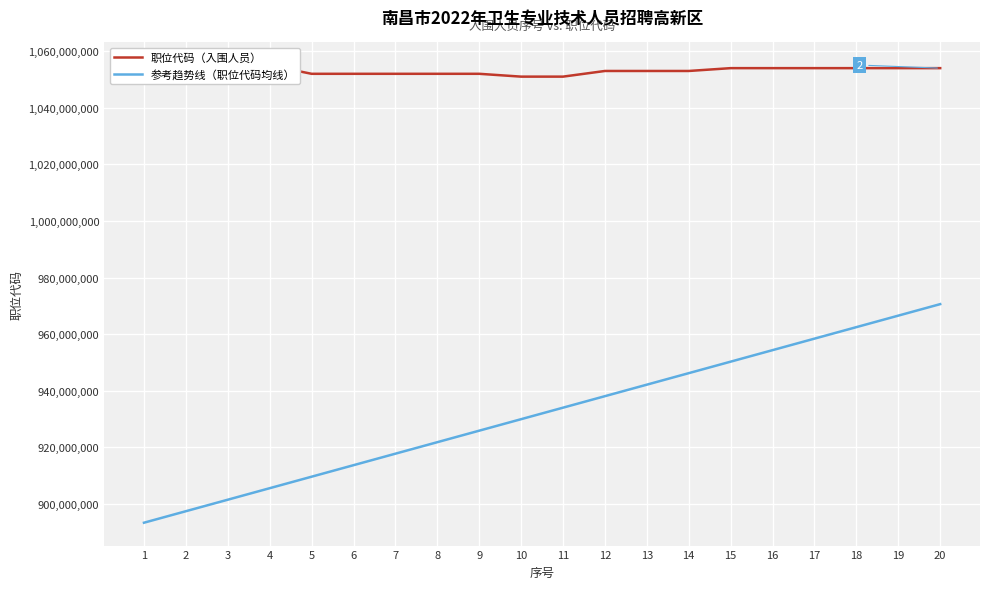

At which label does 参考趋势线（职位代码均线） first exceed 934014281?

11